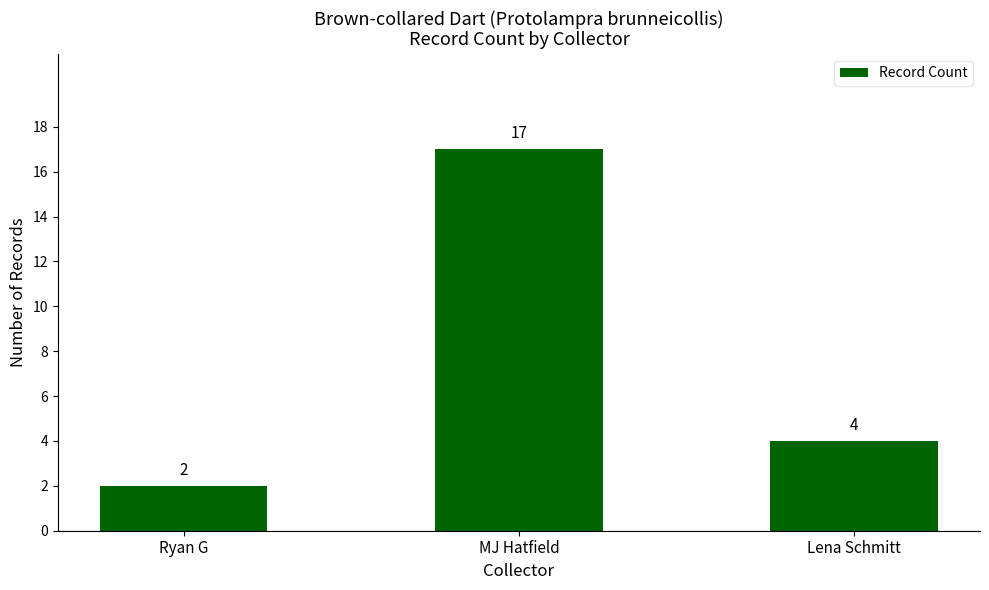

Reading left to right, list all the values displayed in this chart.

2	17	4